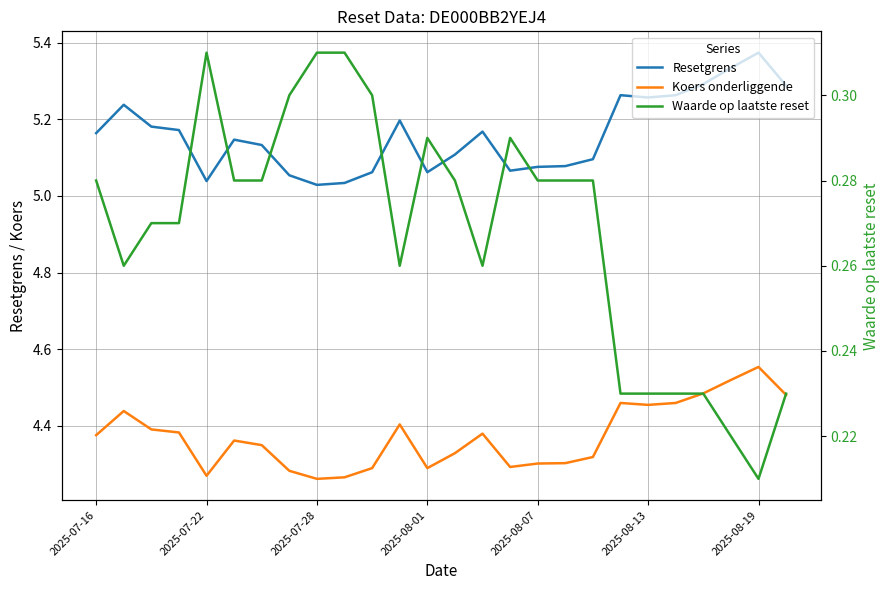

What is the total value across all series at 2025-07-22?

9.6